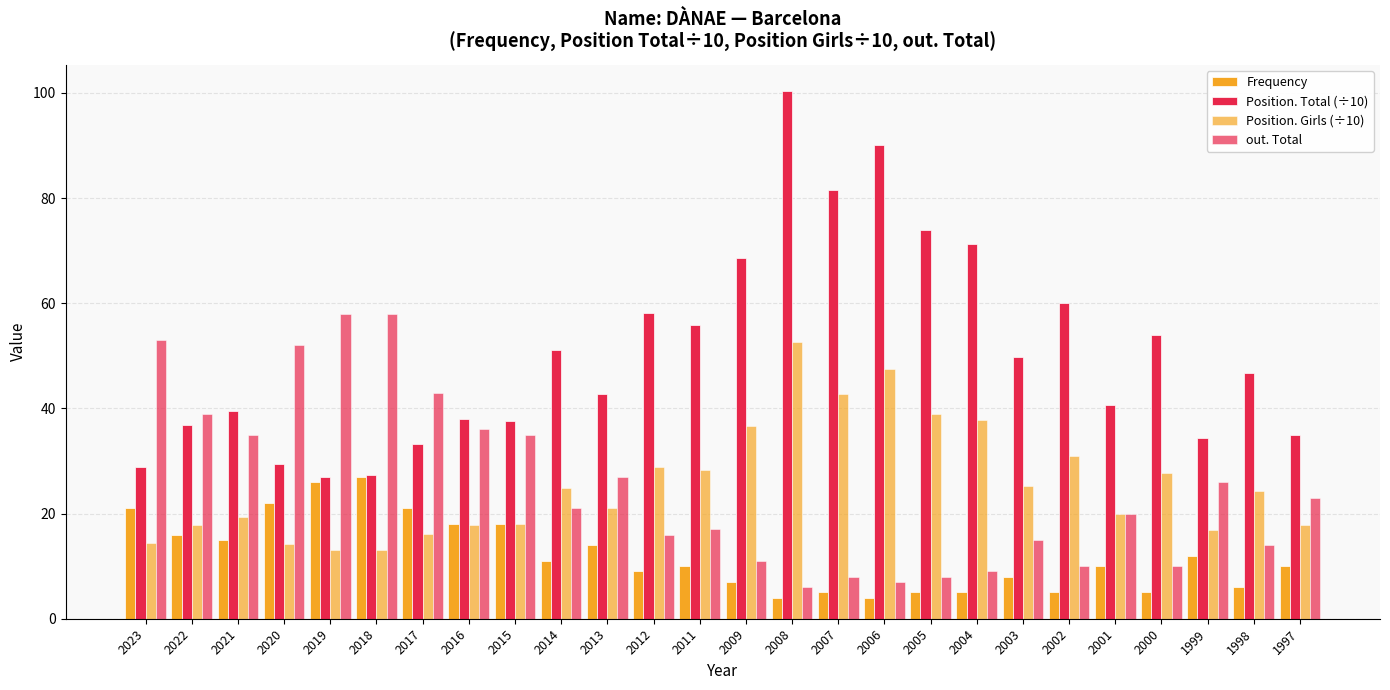

What is the smallest value displayed?

4.0